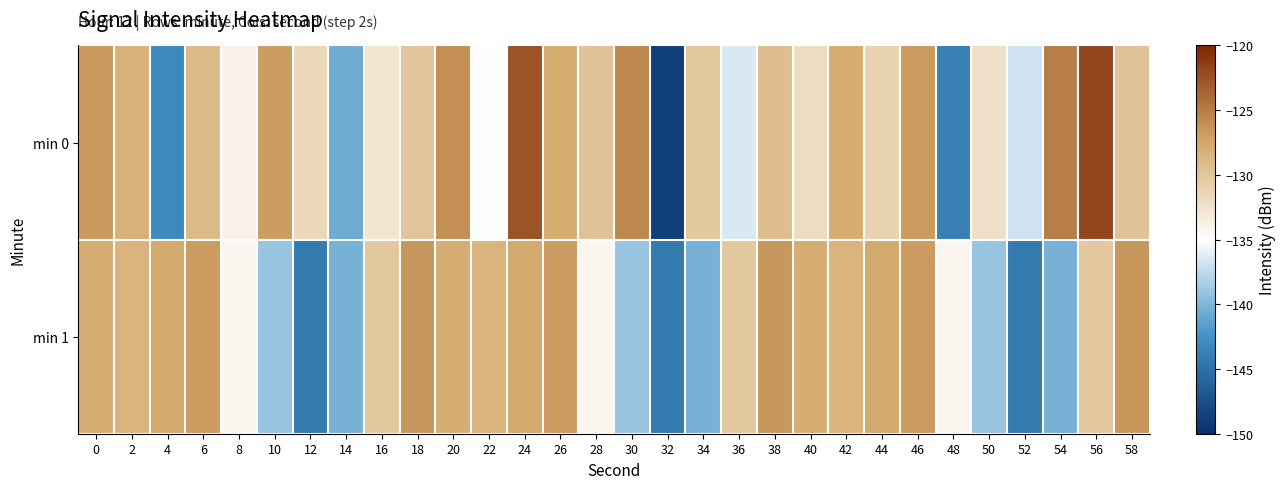

Which series has the widest spread of values?

min 0